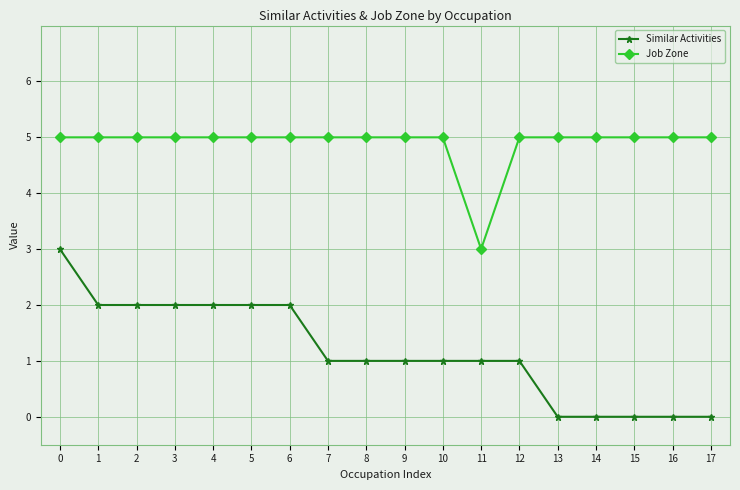

What is the sum of all Similar Activities values?

21